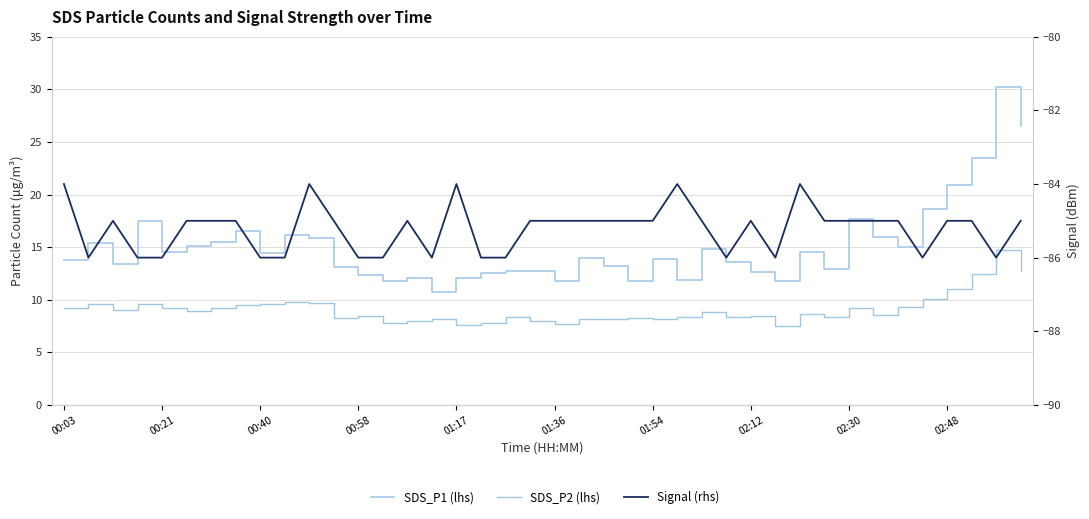

What is the difference between the maximum and second lowest values in the Signal (rhs) series?

2.0